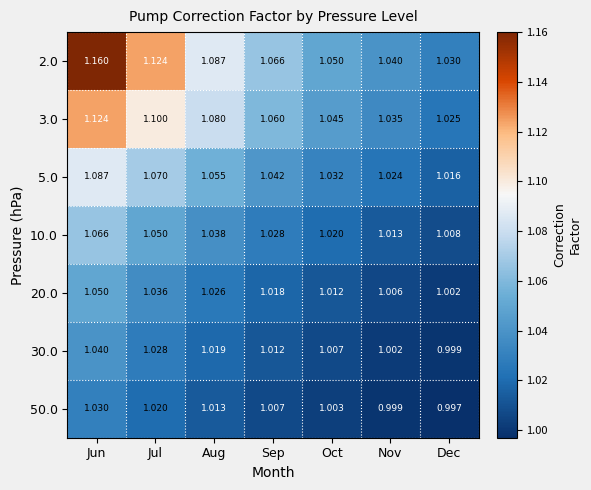

Which category has the highest value across all series?

Jun